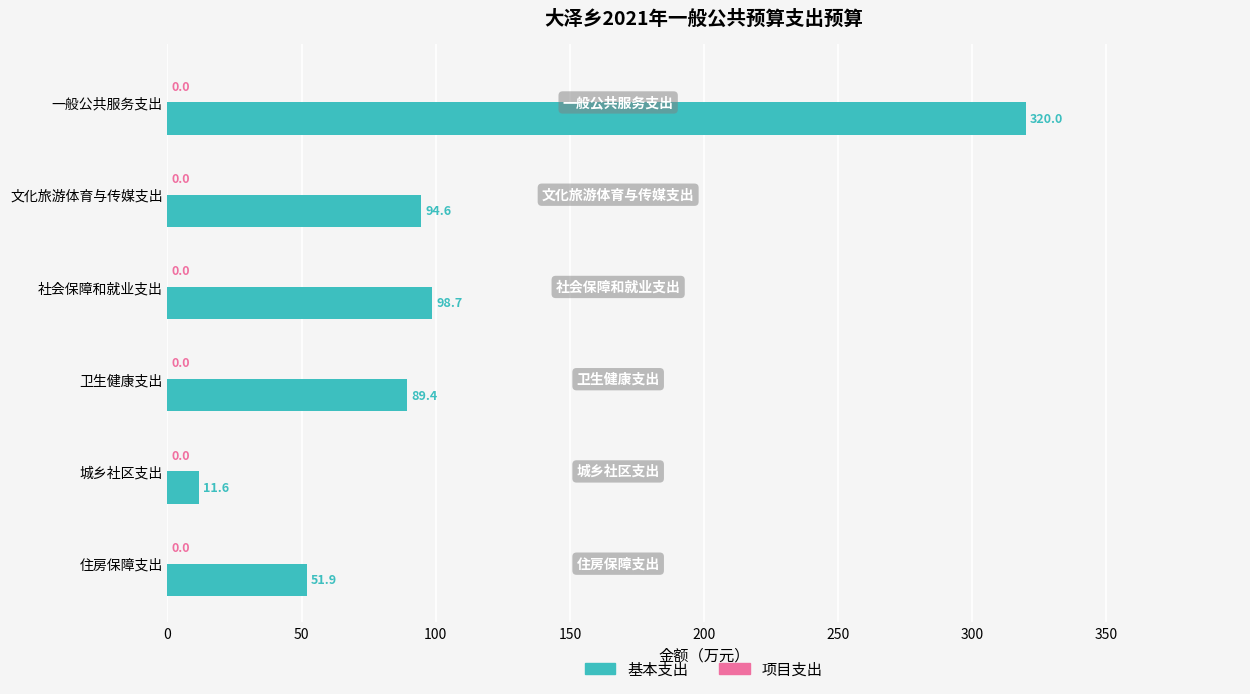

What is the sum of all values?

666.2